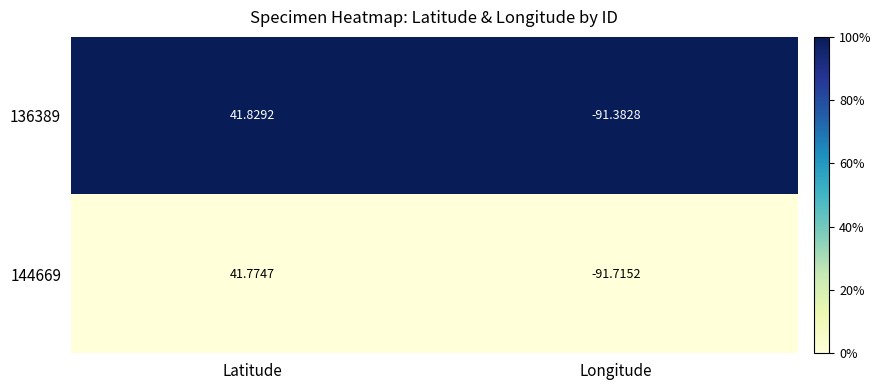

Rank the series by their average value, from lowest to highest.

144669, 136389